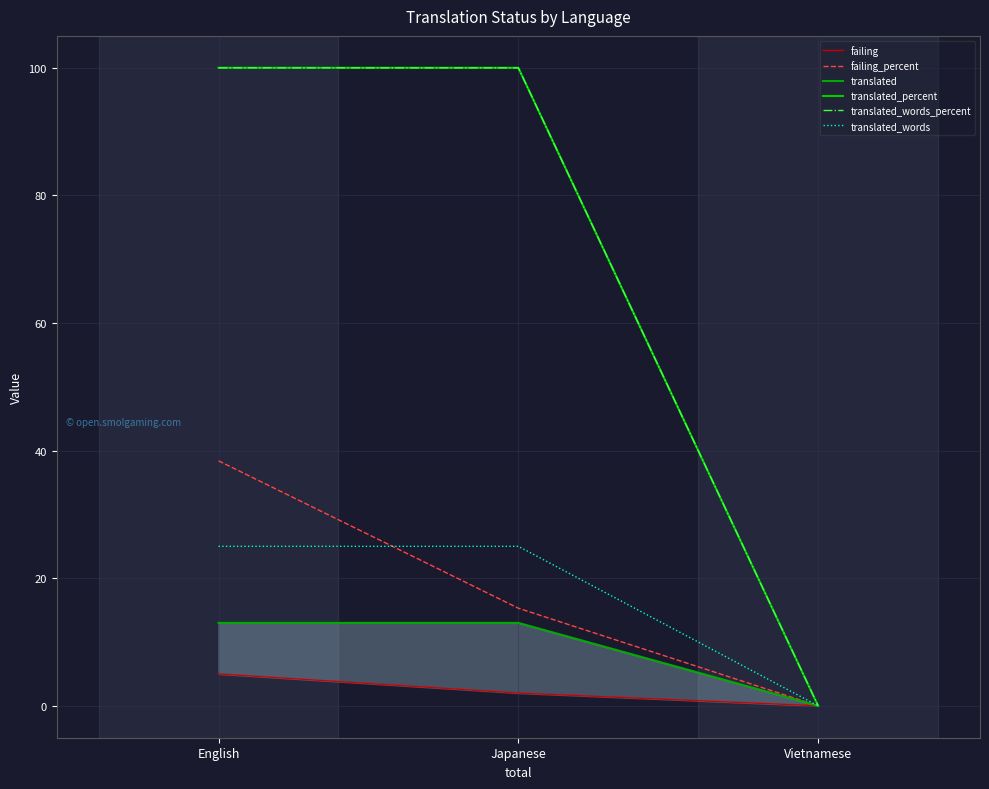

Which series has the largest range (max minus min)?

translated_percent